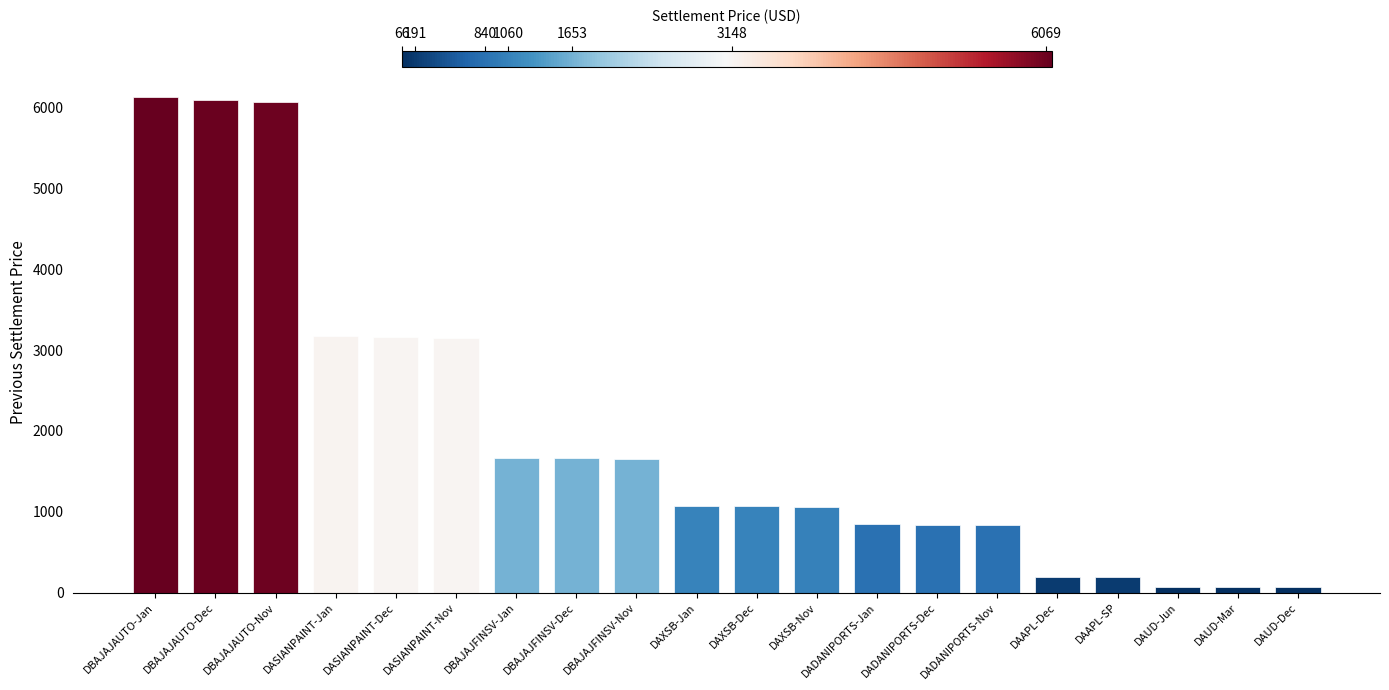

What is the sum of all values?

39060.5